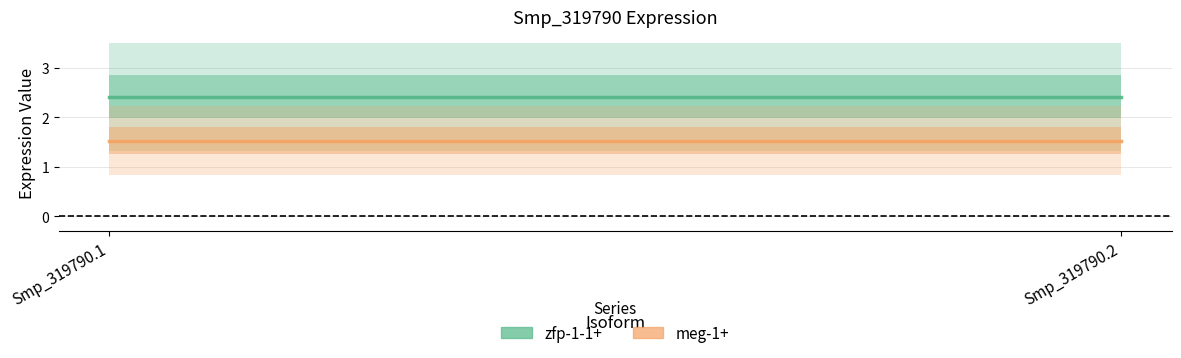

Count the number of data series in this chart.

2